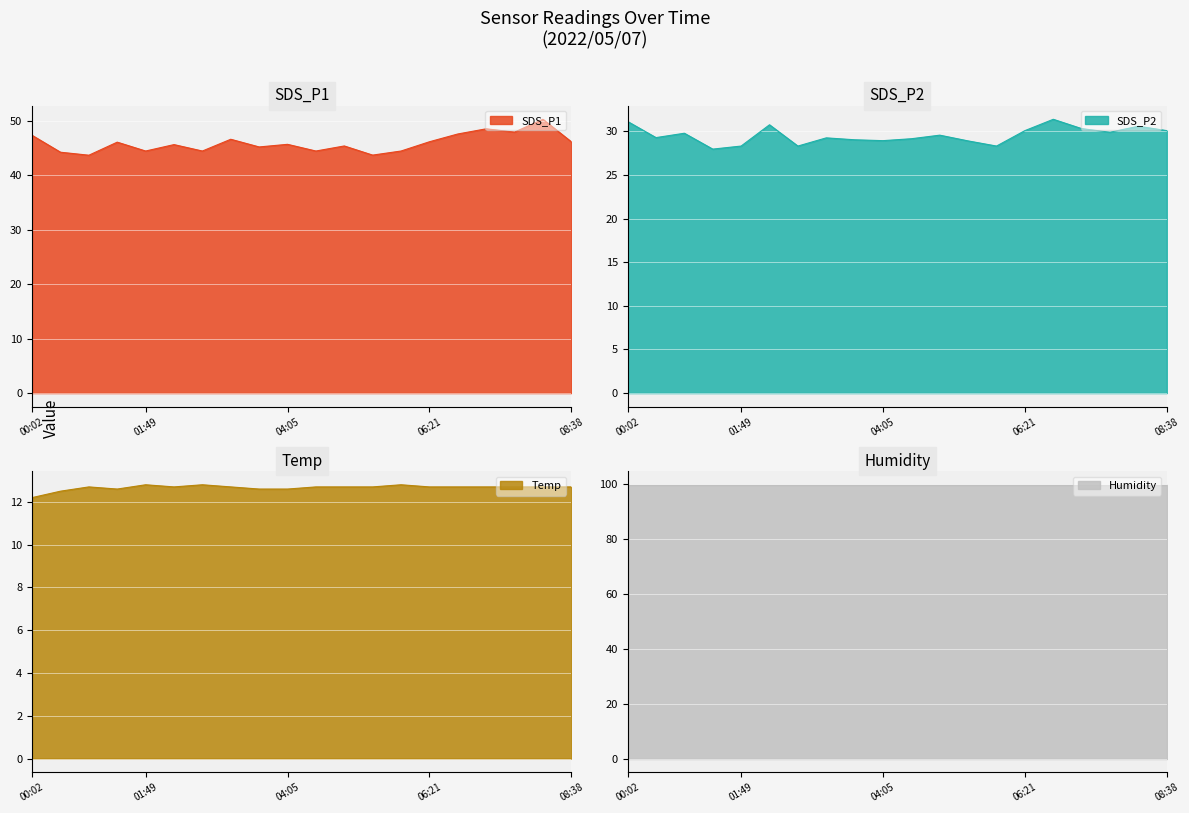

What is the average value of the SDS_P2 series?

29.6